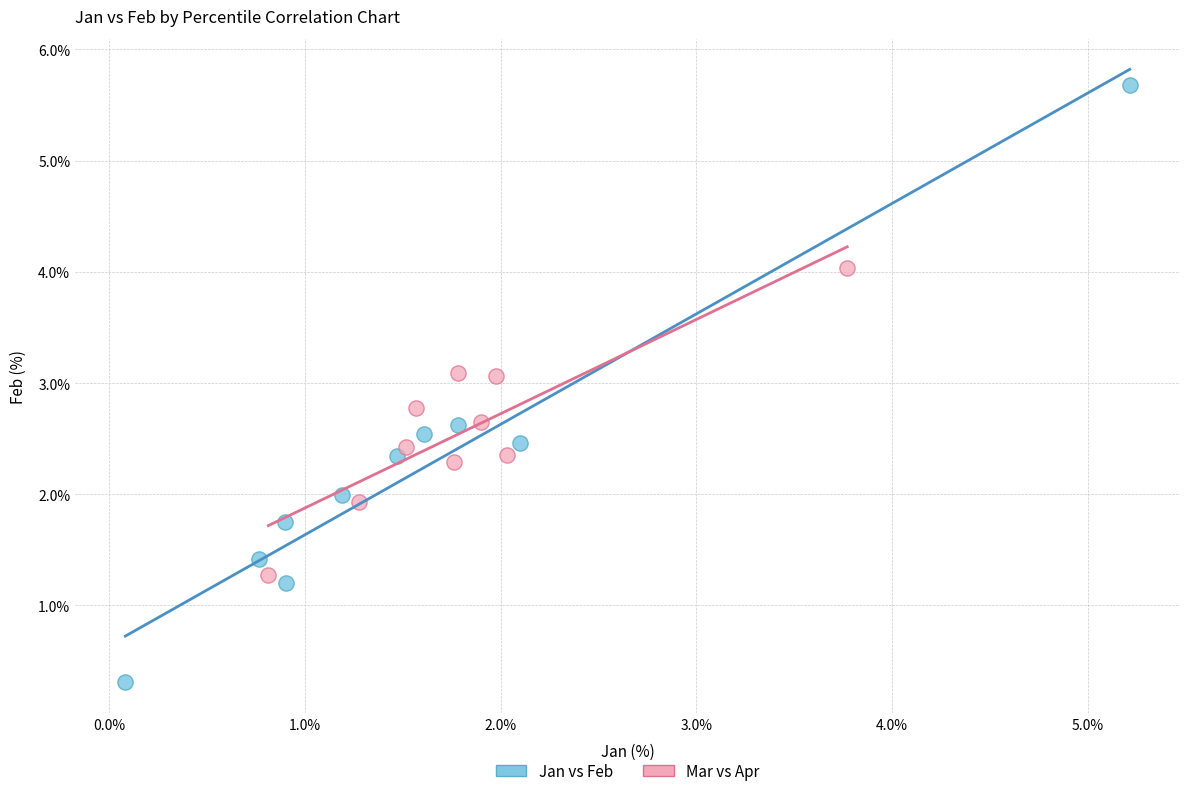

Which series reaches the minimum Y coordinate?

Jan vs Feb